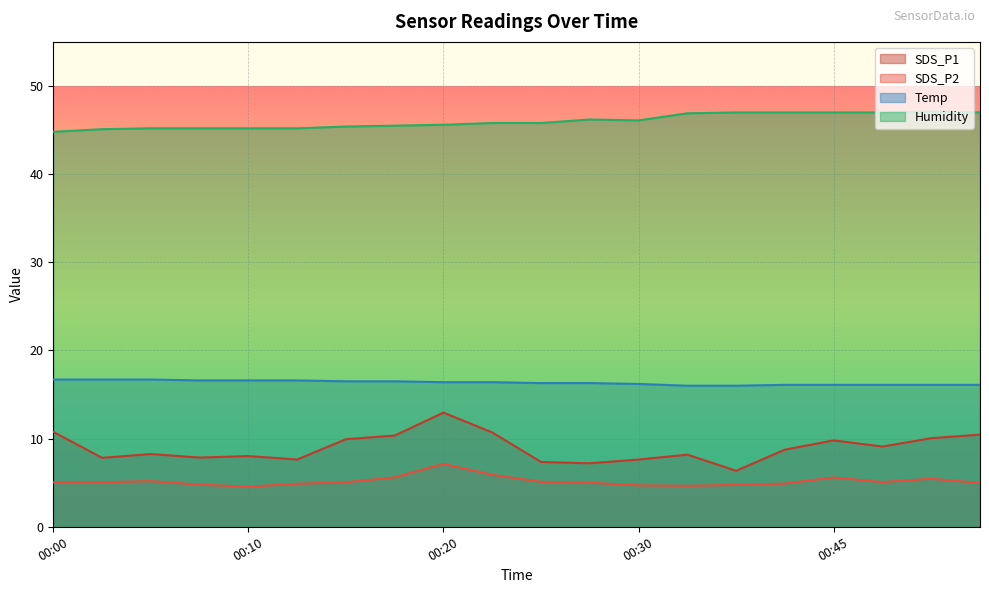

Which category has the lowest value in the SDS_P1 series?

00:40